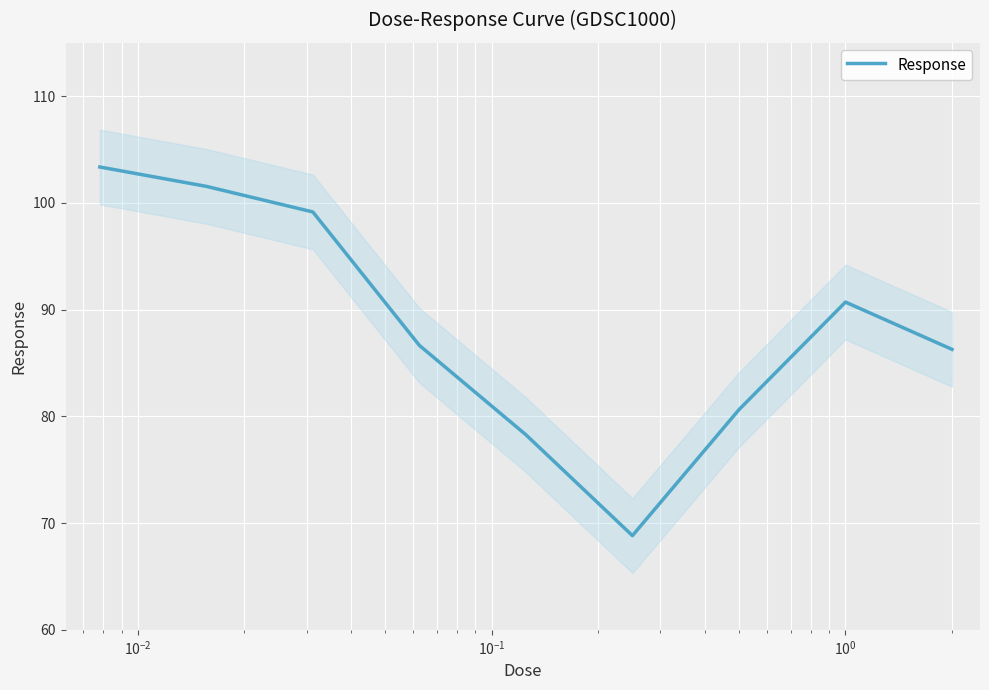

What is the sum of all values?

795.4